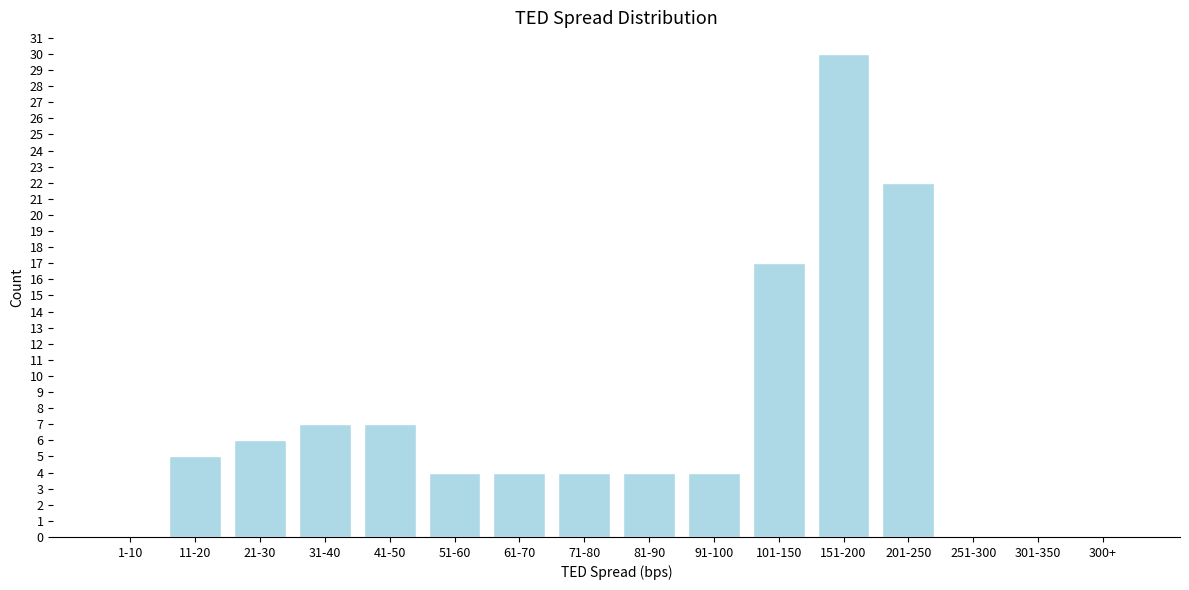

Reading right to left, transcribe all the data shown in this chart.

300+=0	301-350=0	251-300=0	201-250=22	151-200=30	101-150=17	91-100=4	81-90=4	71-80=4	61-70=4	51-60=4	41-50=7	31-40=7	21-30=6	11-20=5	1-10=0